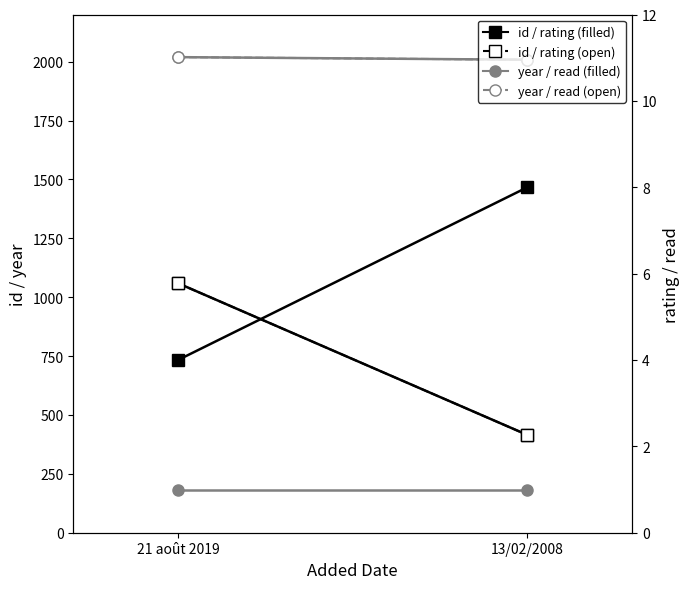

What is the greatest value displayed?

2019